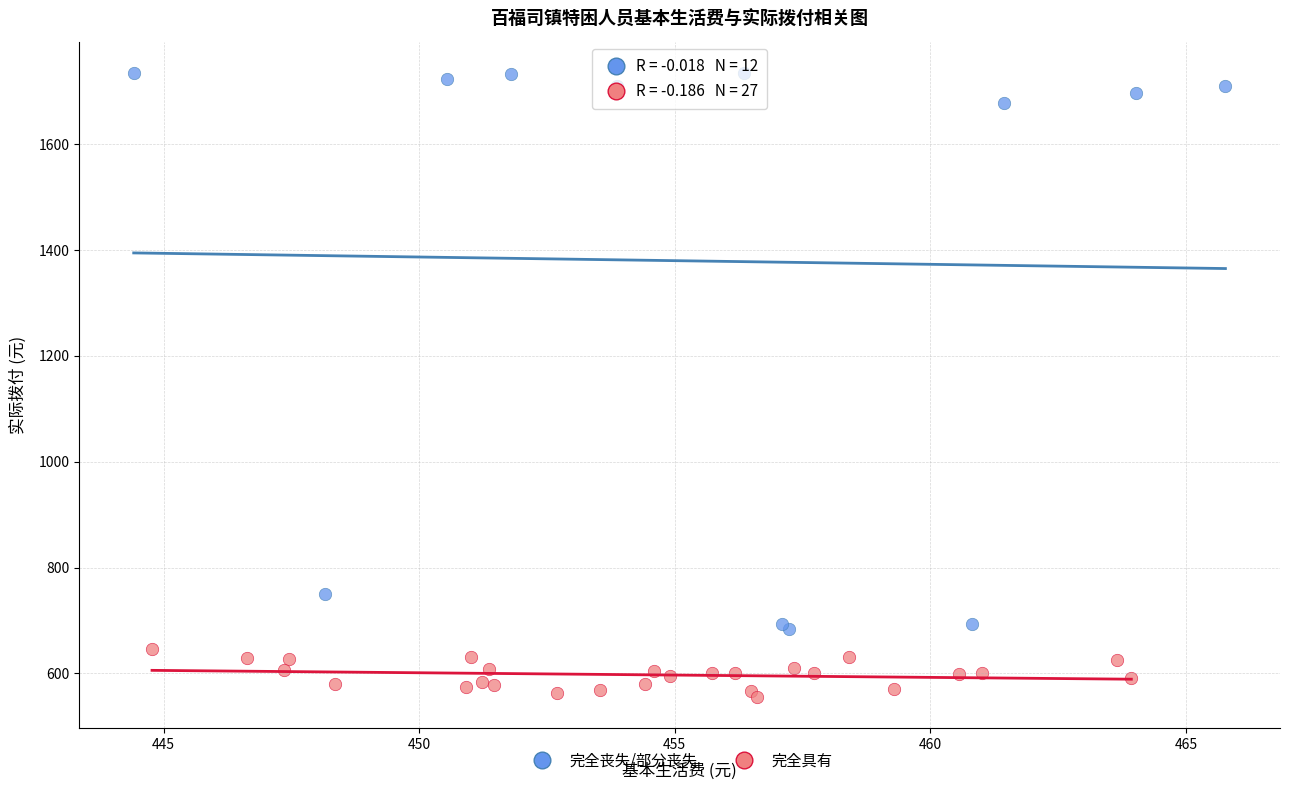

Which series has the largest Y range (max minus min)?

完全丧失/部分丧失